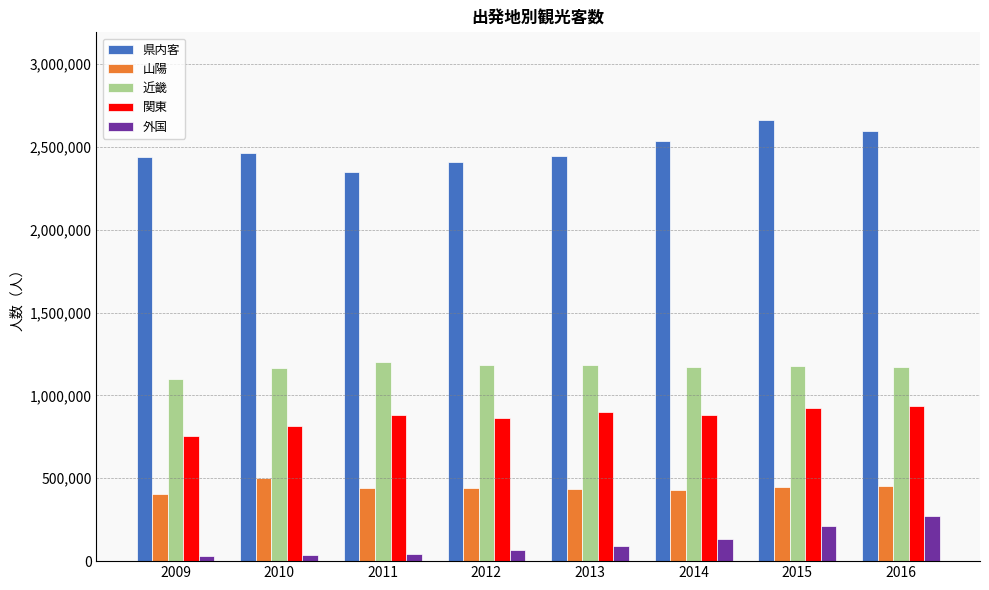

What is the difference between the 外国 values at 2013 and 2010?

55833